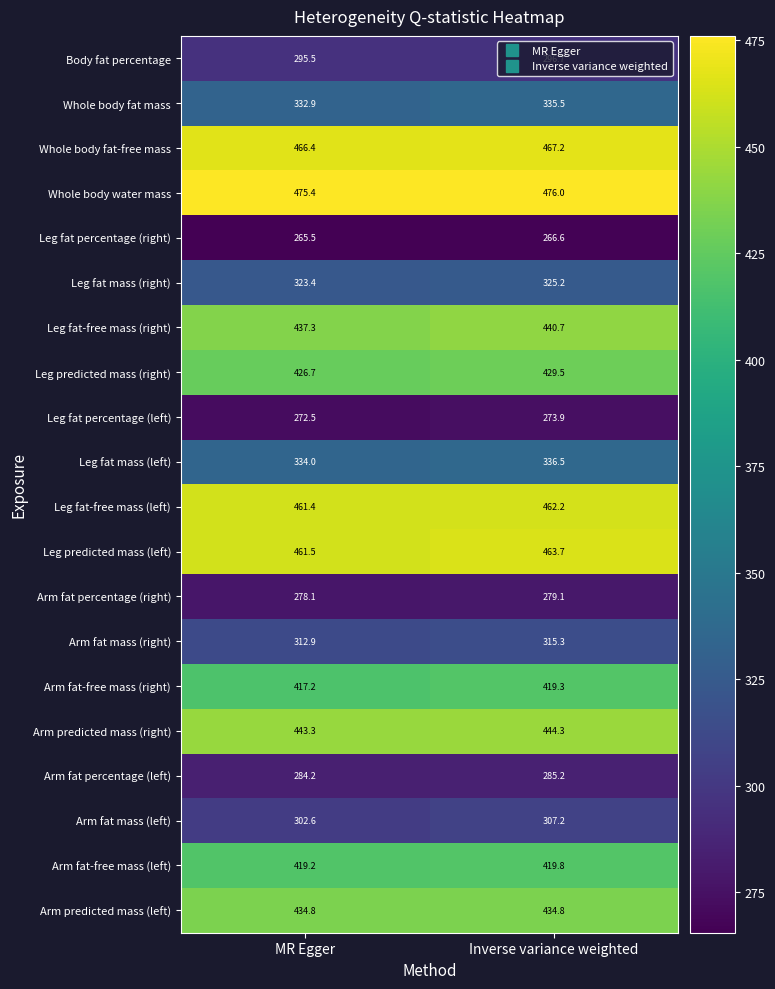

At which category does the chart reach its peak across all series?

Inverse variance weighted